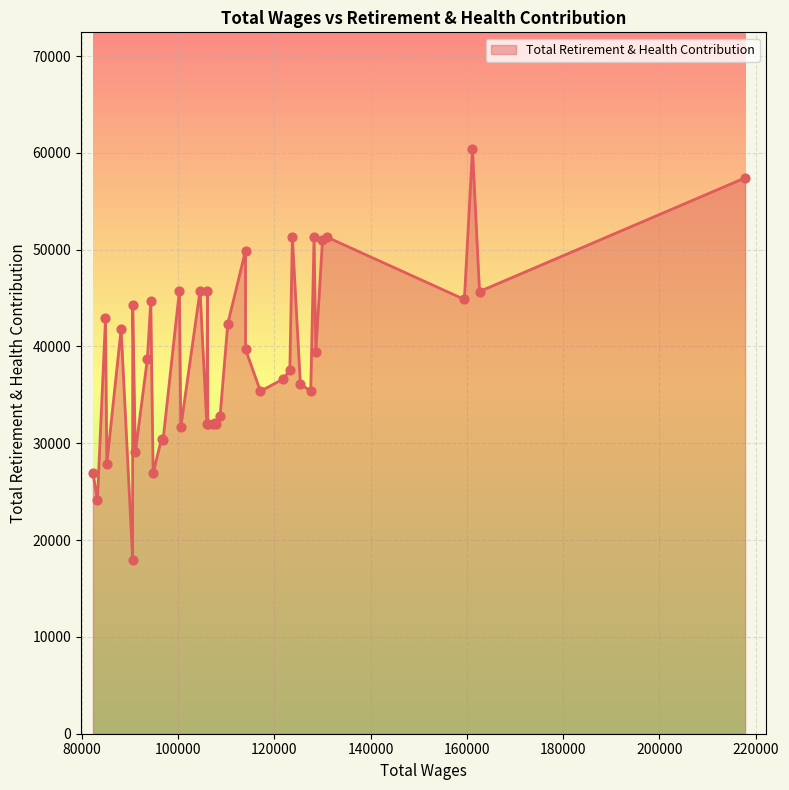

What is the change in value from 128235 to 127541?

-15934